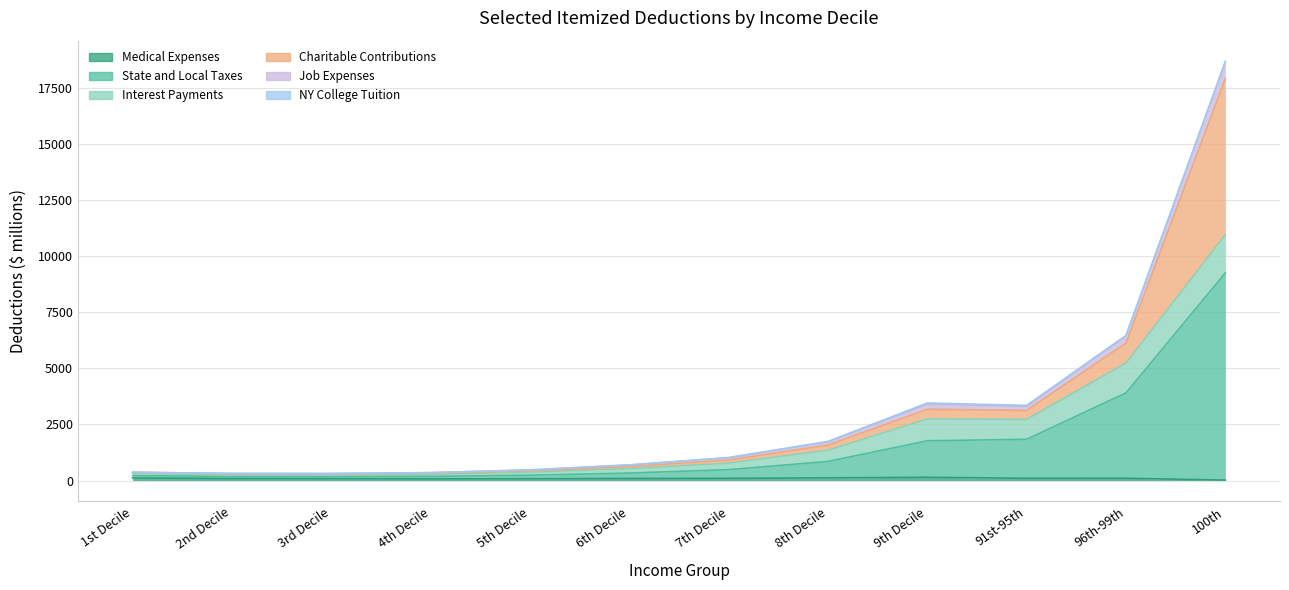

What is the maximum value for Medical Expenses?

144.2